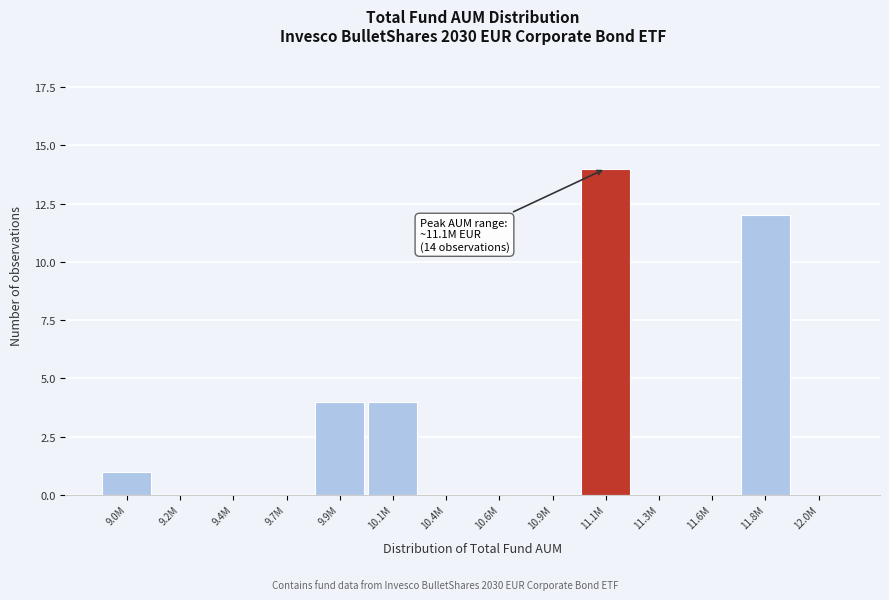

Reading left to right, transcribe all the data shown in this chart.

9.0M=1	9.2M=0	9.4M=0	9.7M=0	9.9M=4	10.1M=4	10.4M=0	10.6M=0	10.9M=0	11.1M=14	11.3M=0	11.6M=0	11.8M=12	12.0M=0